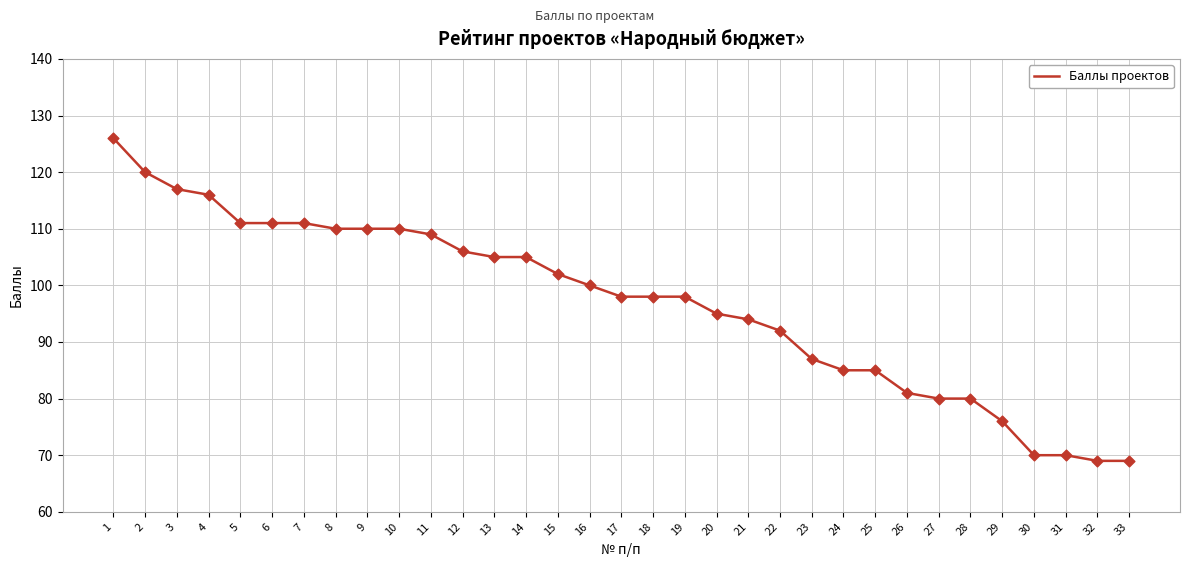

Which has a higher value, 24 or 28?

24